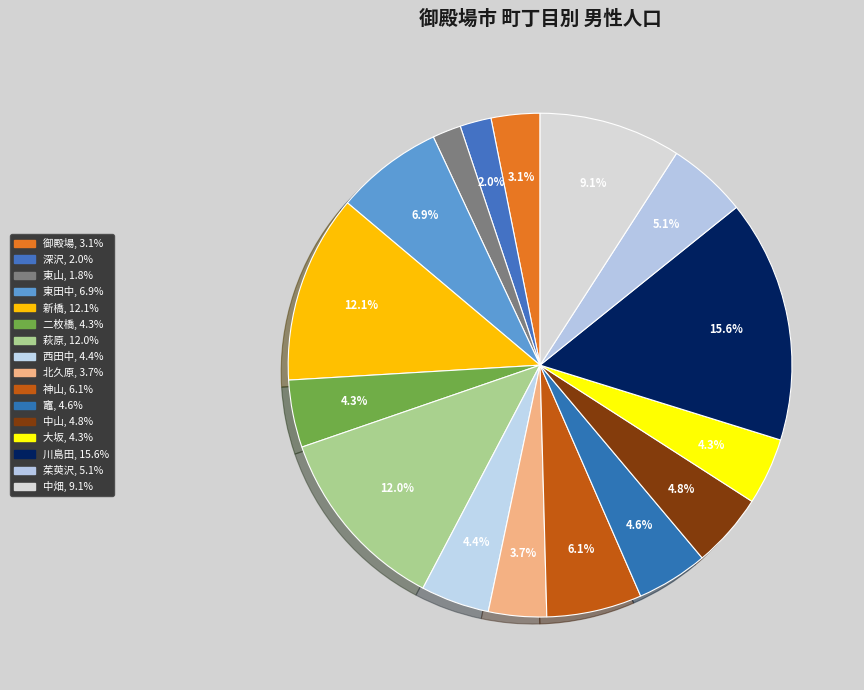

What is the total percentage of 竈 and 萩原?

16.6%